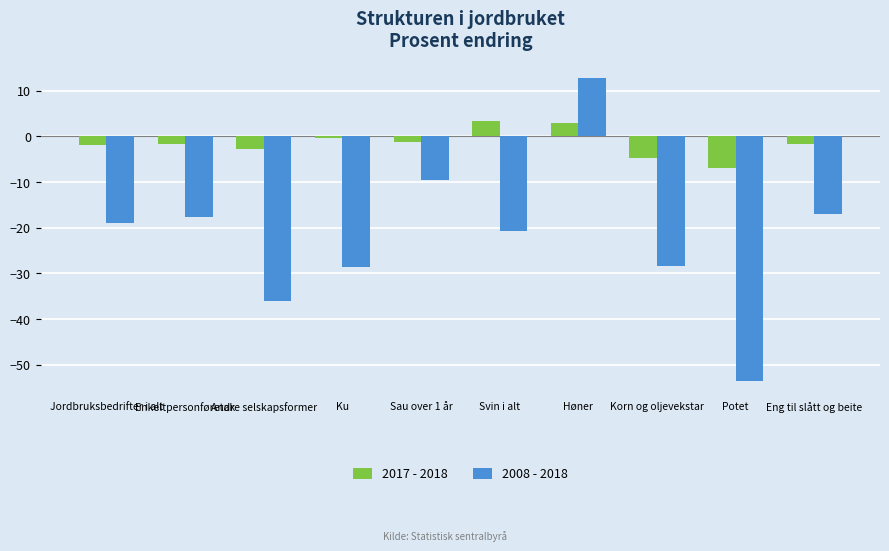

What is the sum of the 2008 - 2018 values at Enkeltpersonføretak and Svin i alt?

-38.5